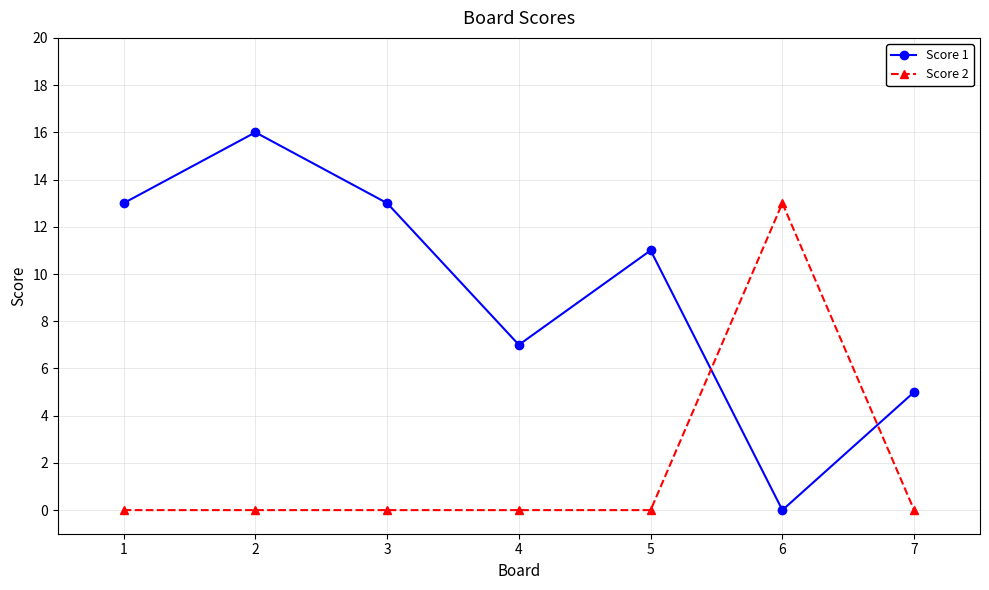

At how many categories does at least one series exceed 9?

5